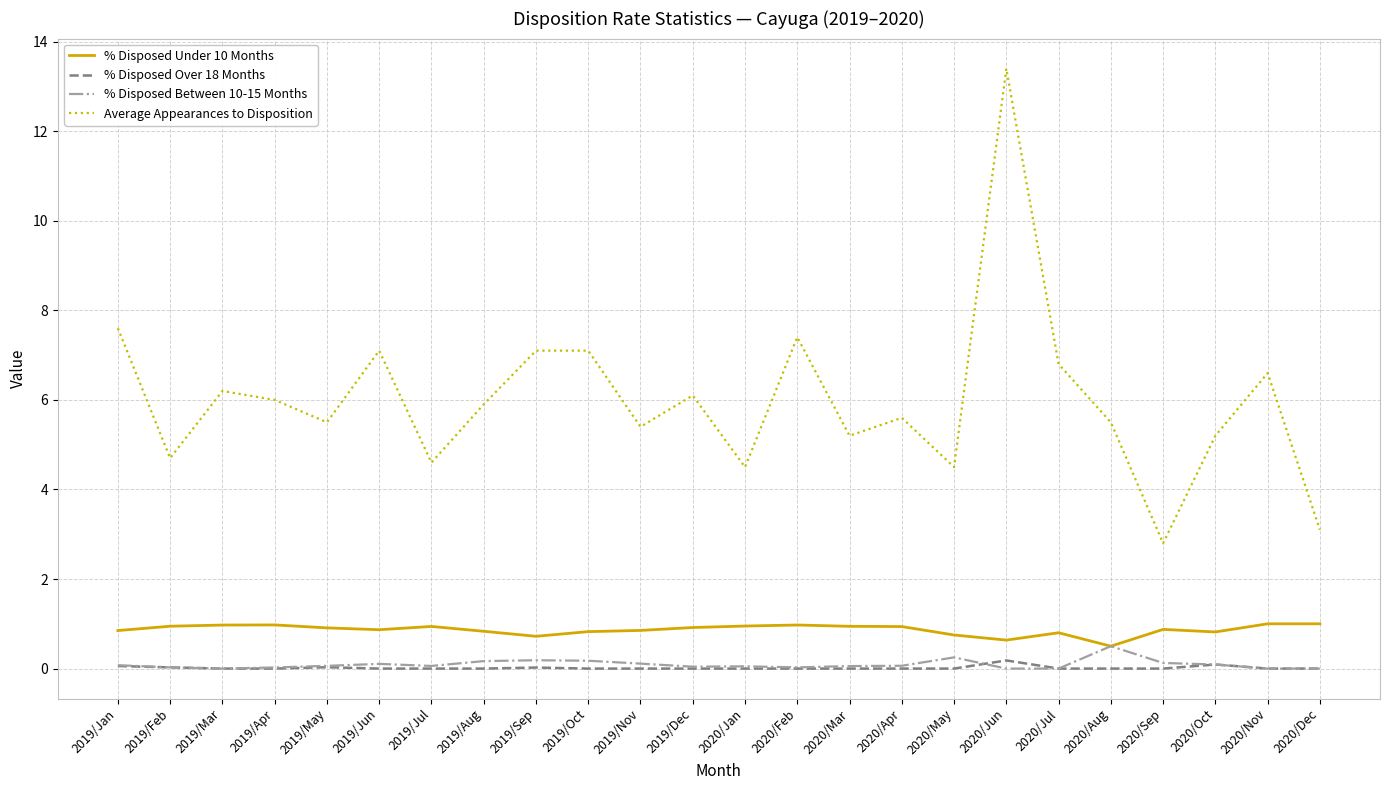

In % Disposed Under 10 Months, how many points are lower than both neighbors (excluding endpoints)?

5